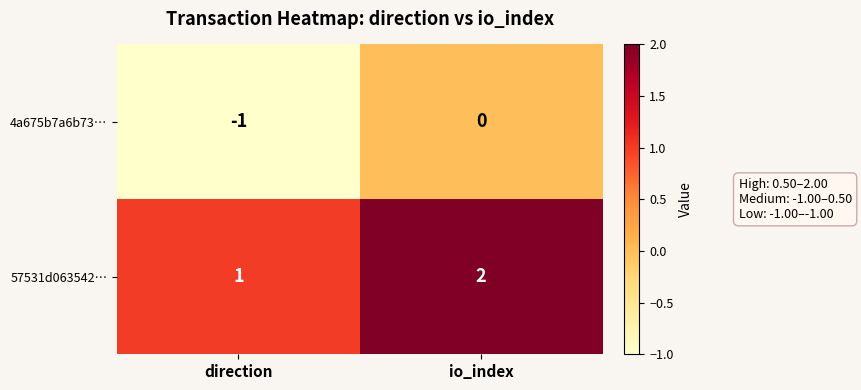

Reading right to left, list all the values displayed in this chart.

4a675b7a6b73…: io_index=0	direction=-1
57531d063542…: io_index=2	direction=1